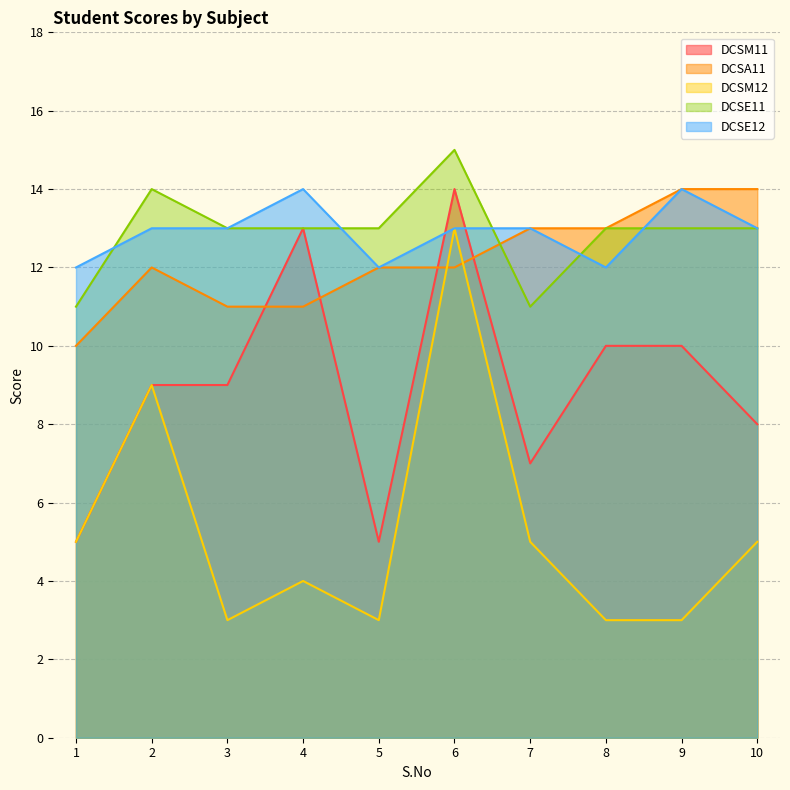

Which series has the widest spread of values?

DCSM12